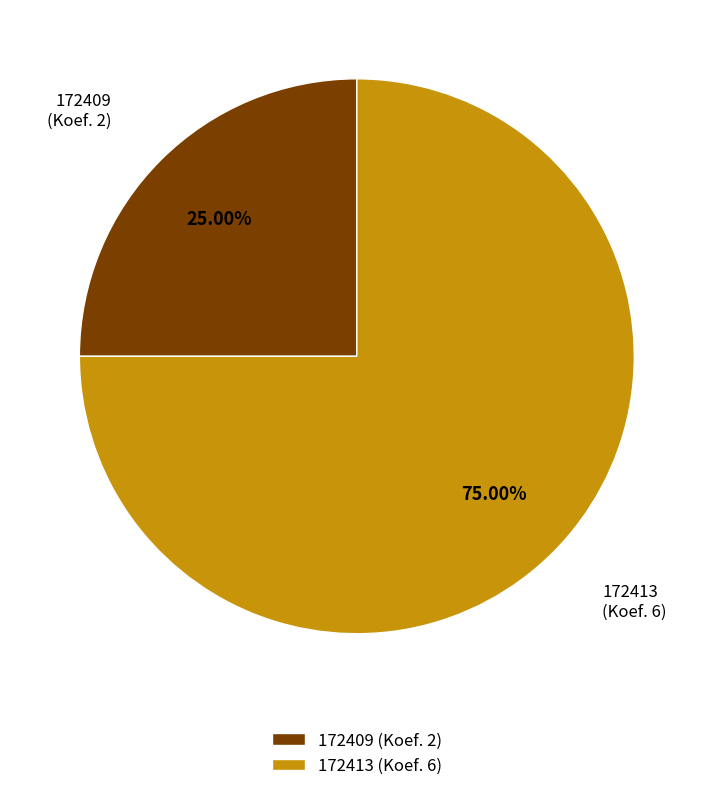

What is the ratio of the value at 172413 to the value at 172409?

3.0